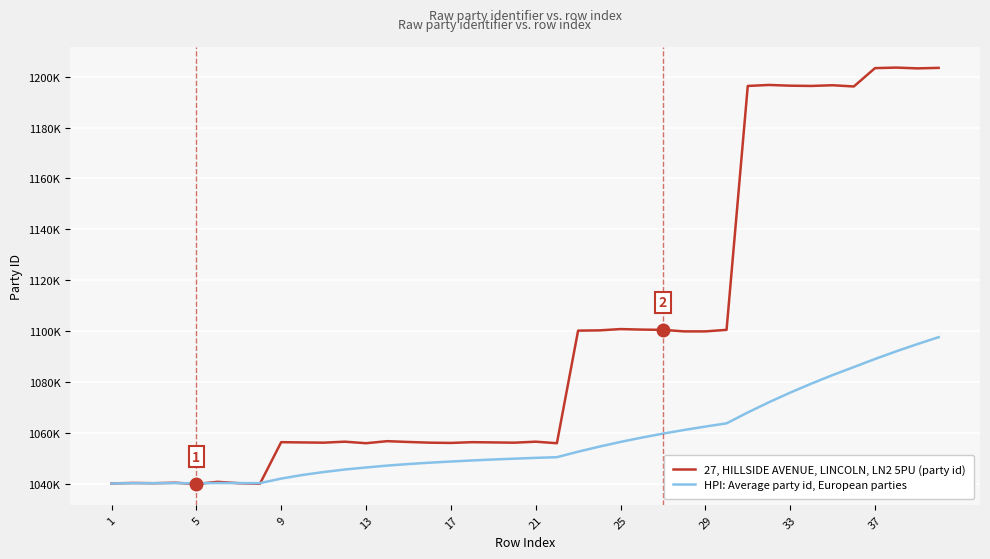

In HPI: Average party id, European parties, how many points are lower than both neighbors (excluding endpoints)?

2